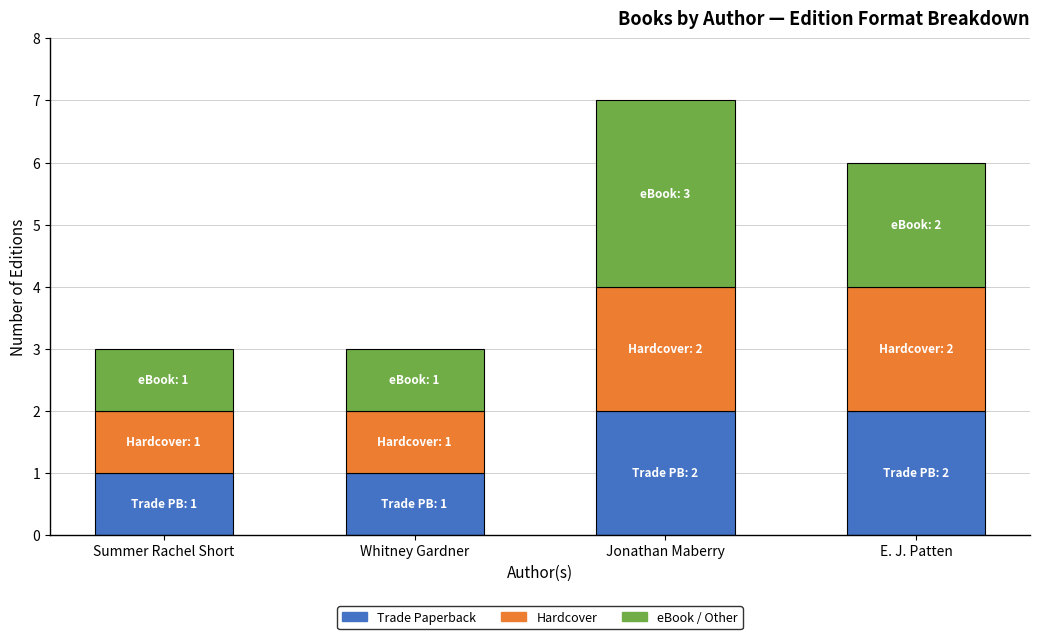

How many bars are there in total?

4